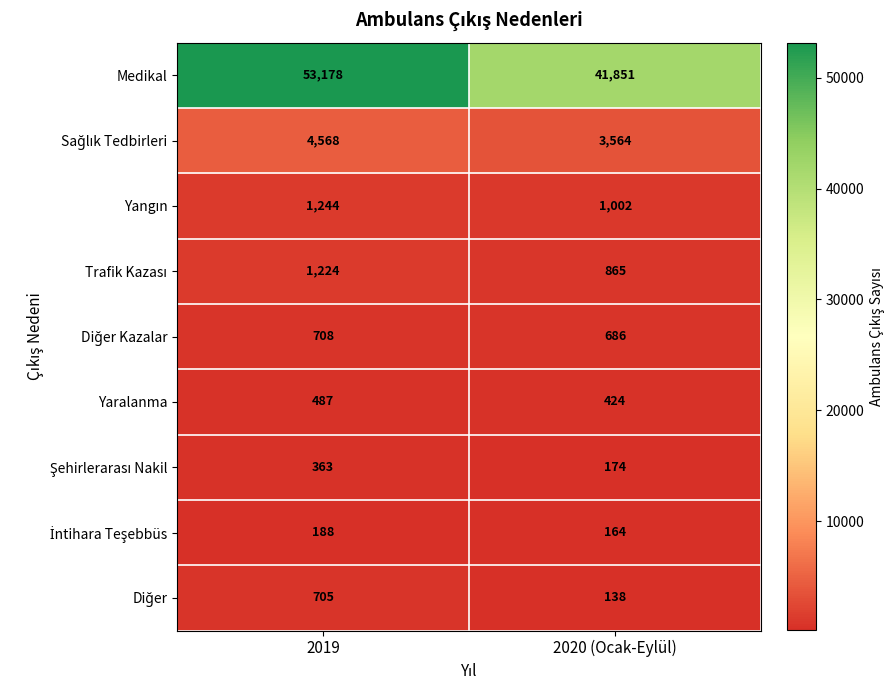

What is the average value of the Yaralanma series?

456